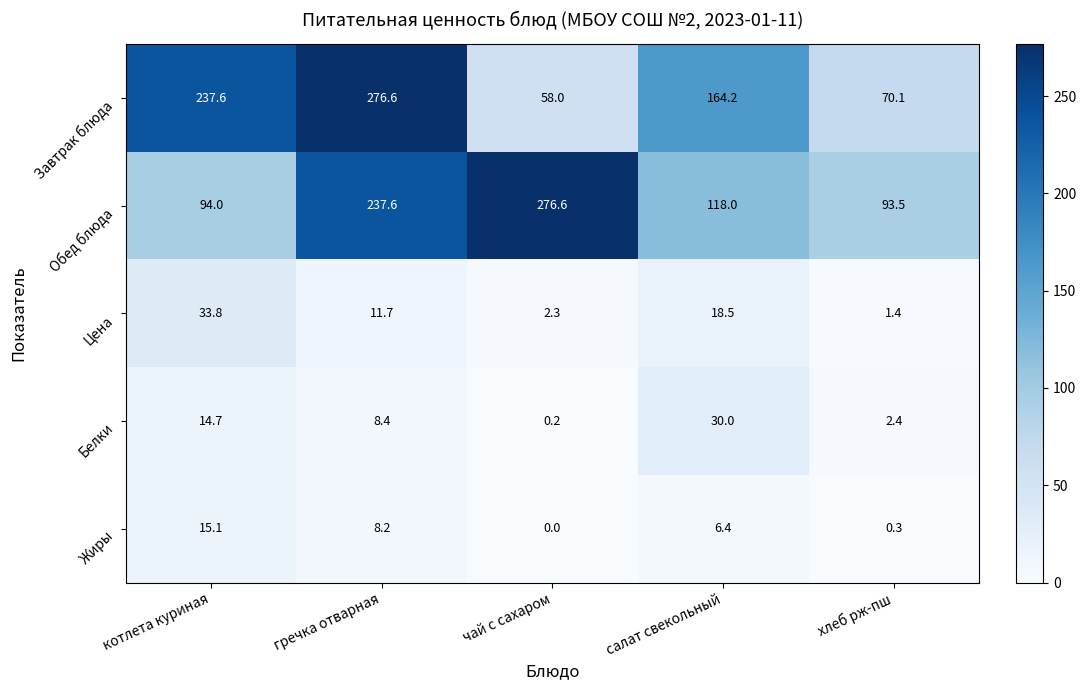

List the labels in order of Обед блюда value, largest first.

чай с сахаром, гречка отварная, салат свекольный, котлета куриная, хлеб рж-пш